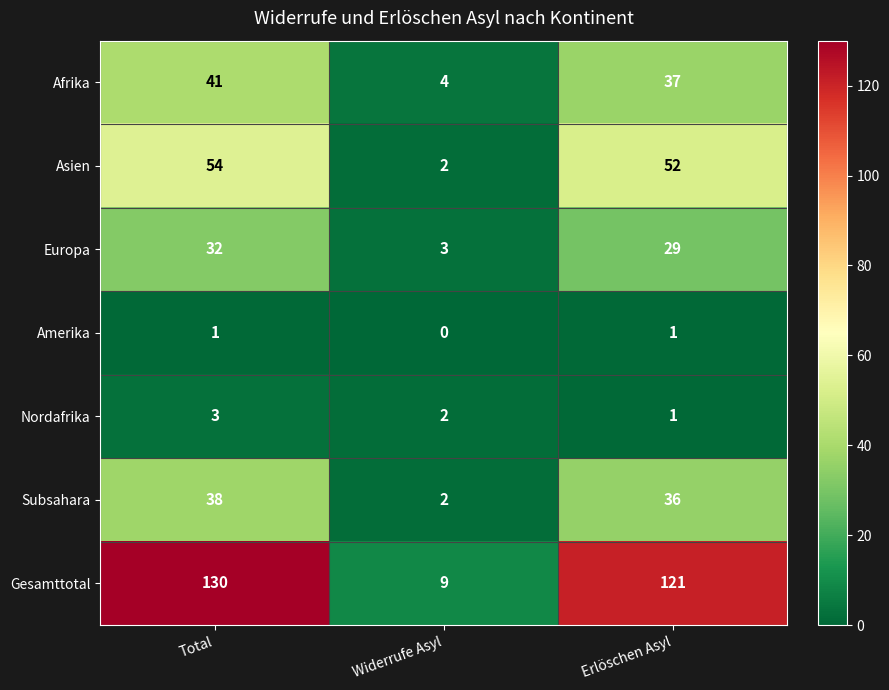

What is the sum of all Subsahara values?

76